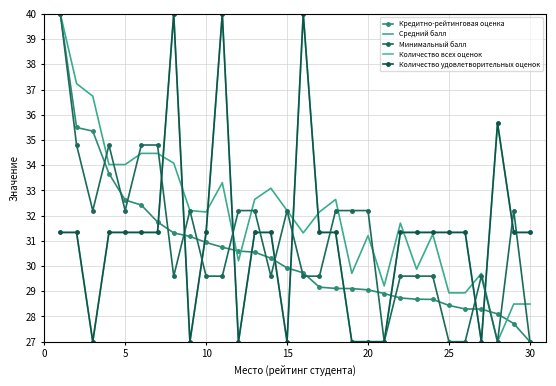

How many interior local peaks does the Количество удовлетворительных оценок series have?

4